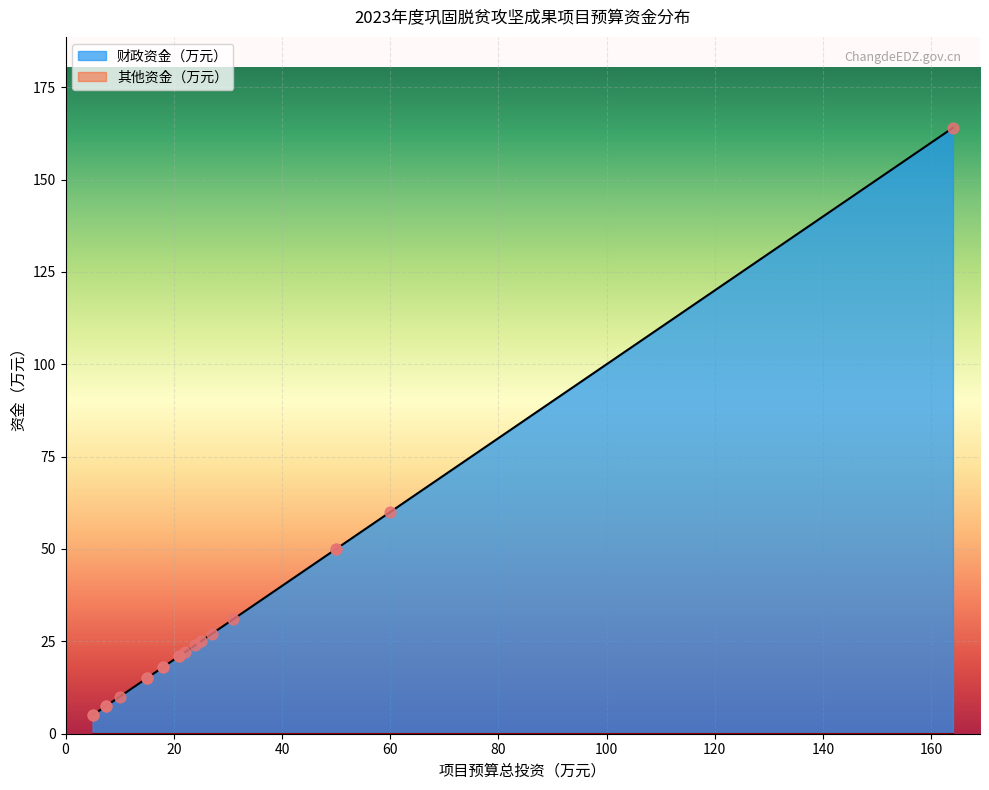

Which series contains the highest Y value?

财政资金（万元）